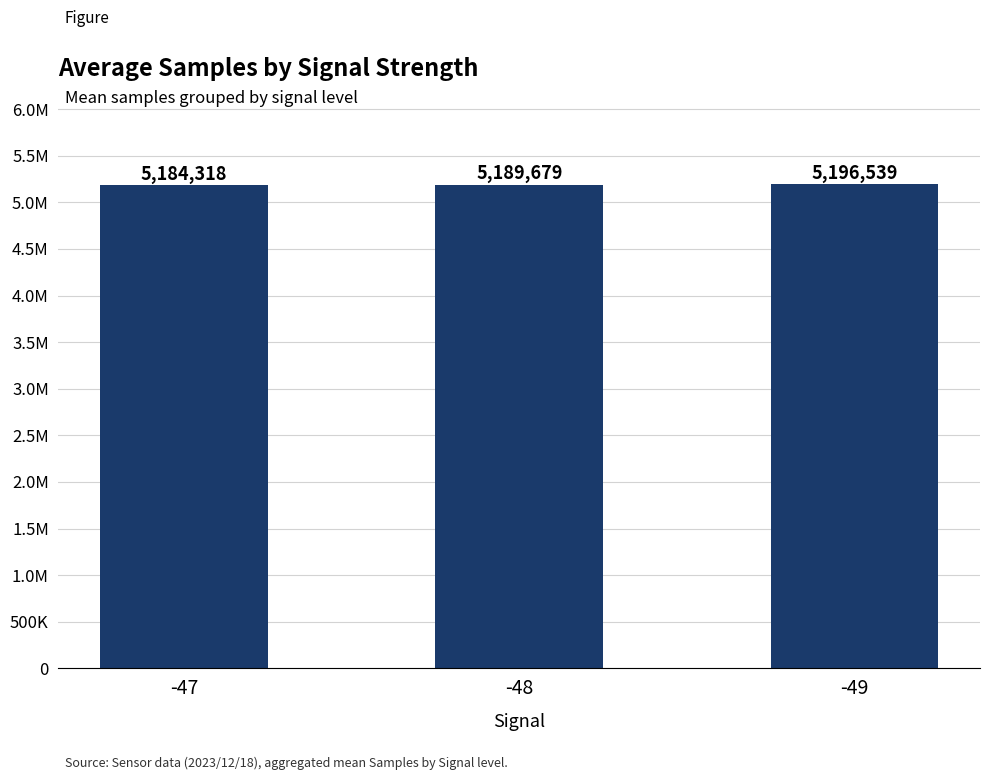

Does the chart contain any negative values?

No